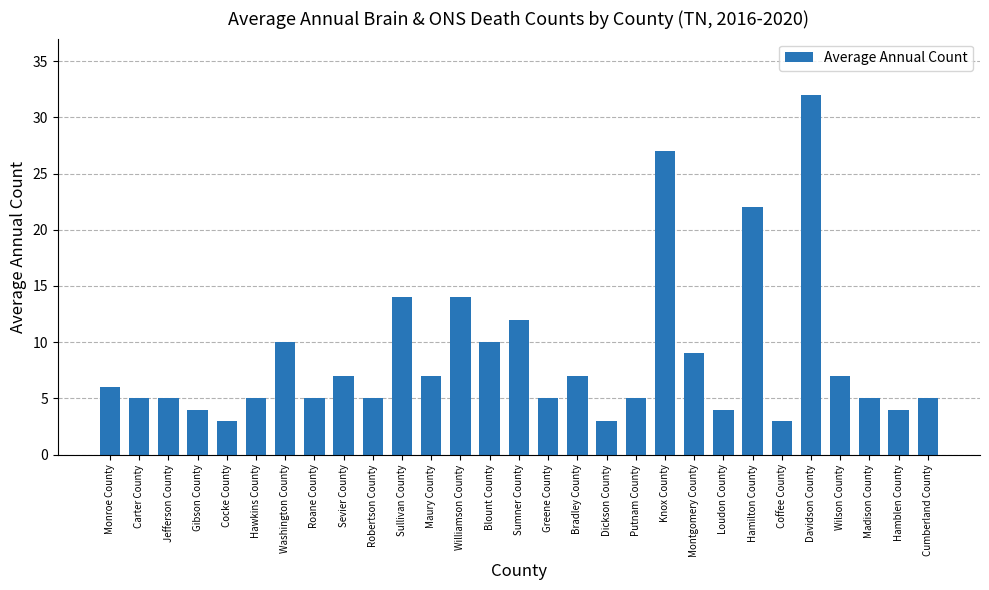

What is the difference between the second highest and second lowest values?

24